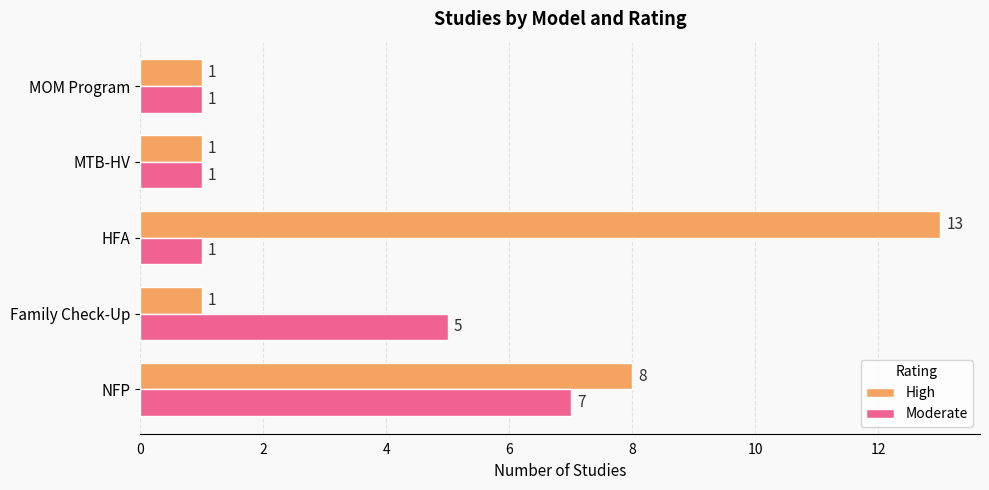

What is the average value of the Moderate series?

3